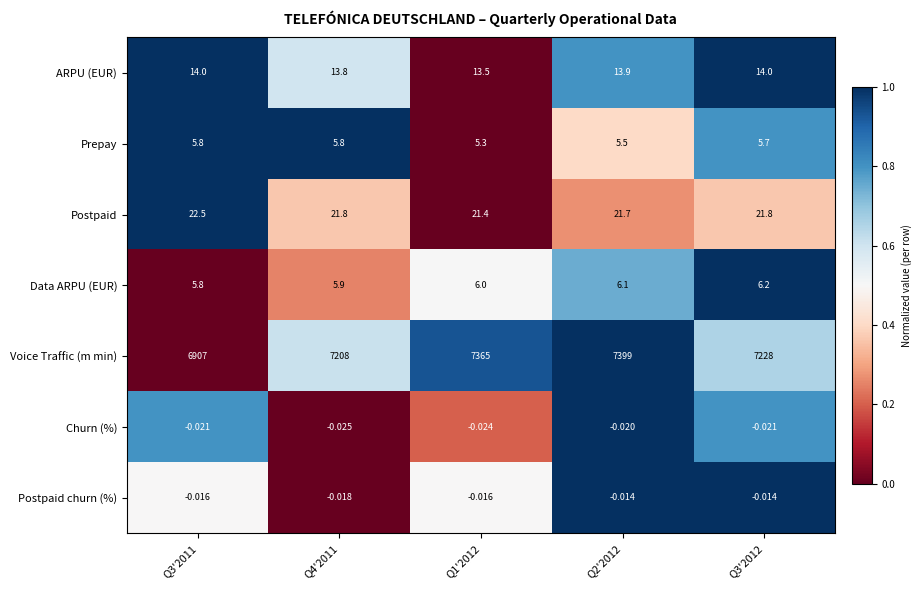

Rank the series by their maximum value, from highest to lowest.

Voice Traffic (m min), Postpaid, ARPU (EUR), Data ARPU (EUR), Prepay, Postpaid churn (%), Churn (%)